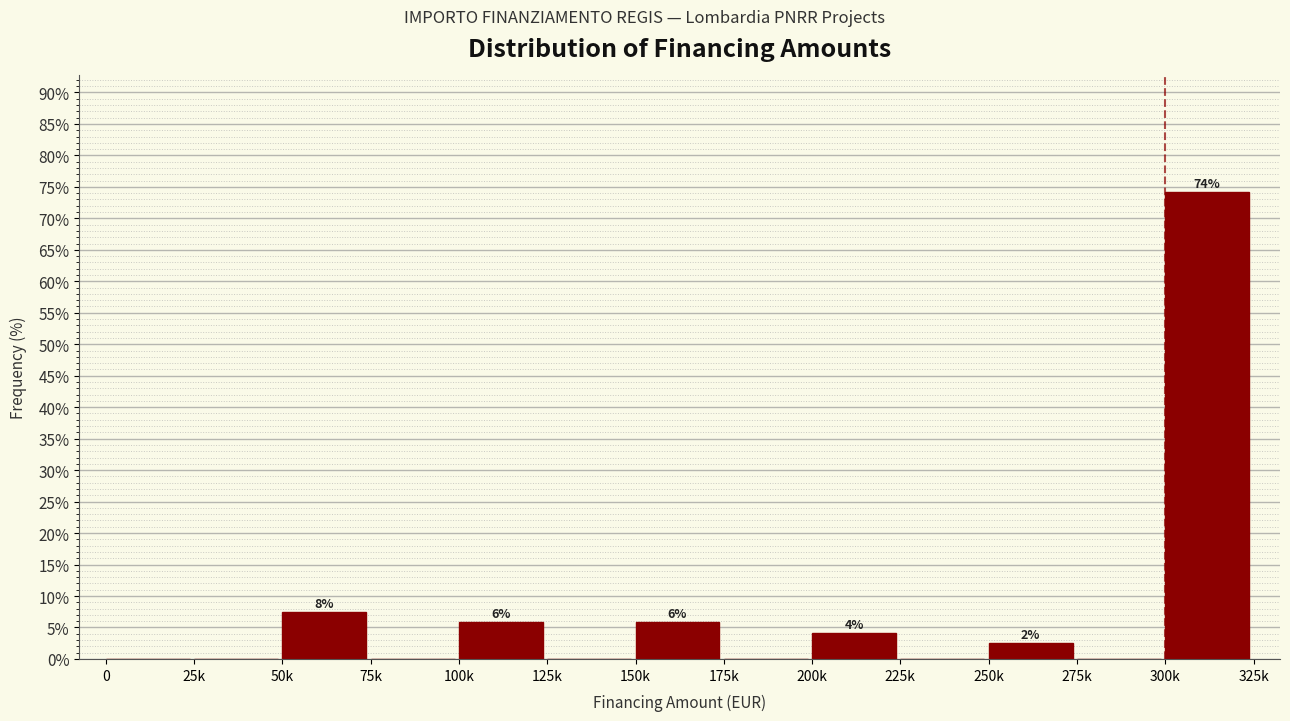

Reading right to left, what are all the values shown in this chart?

300k=74.2	275k=0.0	250k=2.5	225k=0.0	200k=4.2	175k=0.0	150k=5.8	125k=0.0	100k=5.8	75k=0.0	50k=7.5	25k=0.0	0=0.0